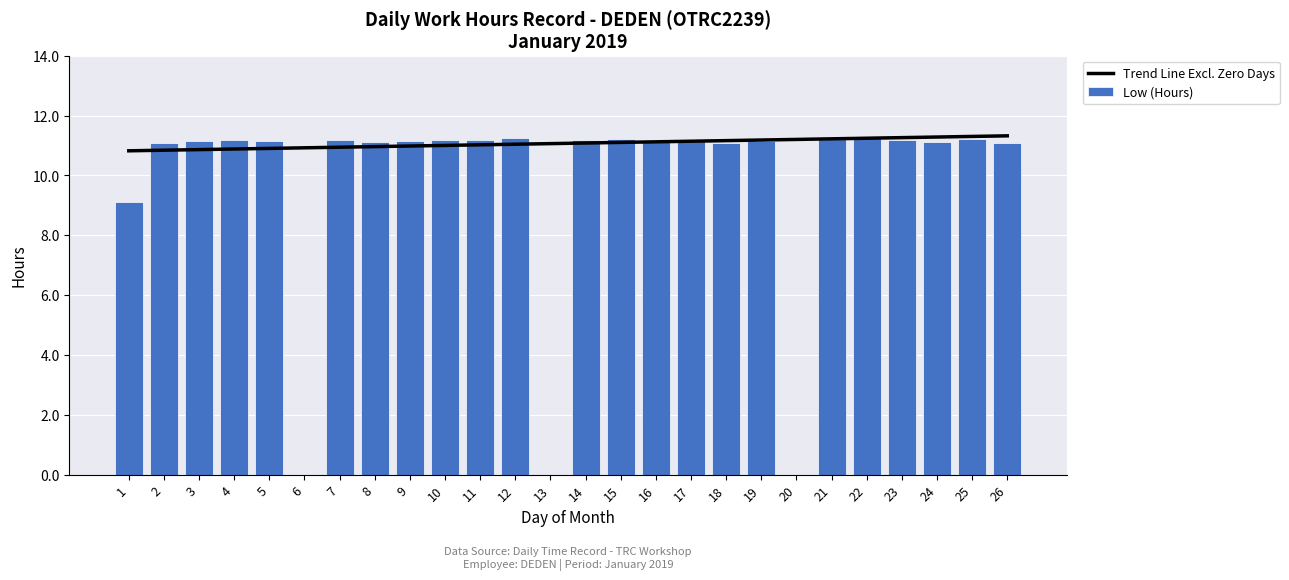

At which category is the sum across all series the highest?

25